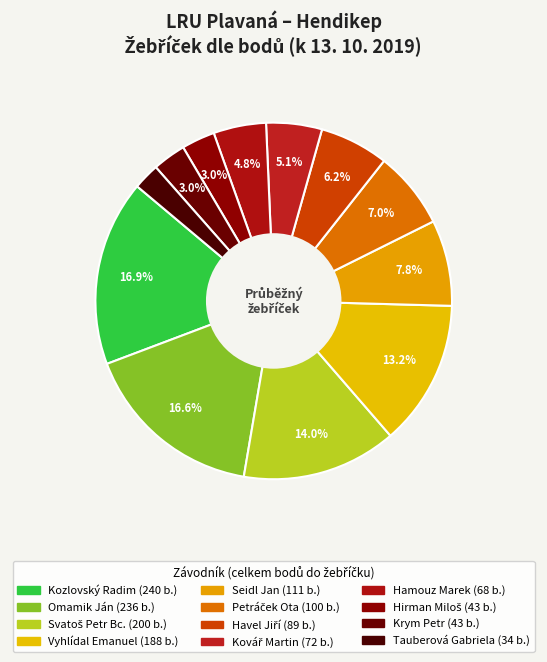

Approximately how many times larger is the value at Petráček Ota compared to Havel Jiří?

1.1